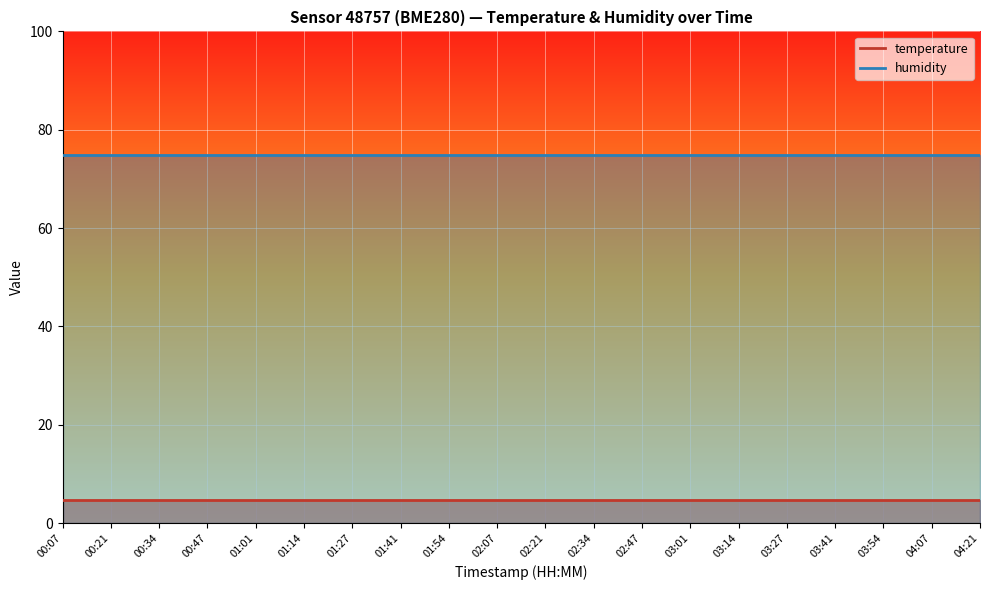

True or false: temperature and humidity intersect in this chart.

False